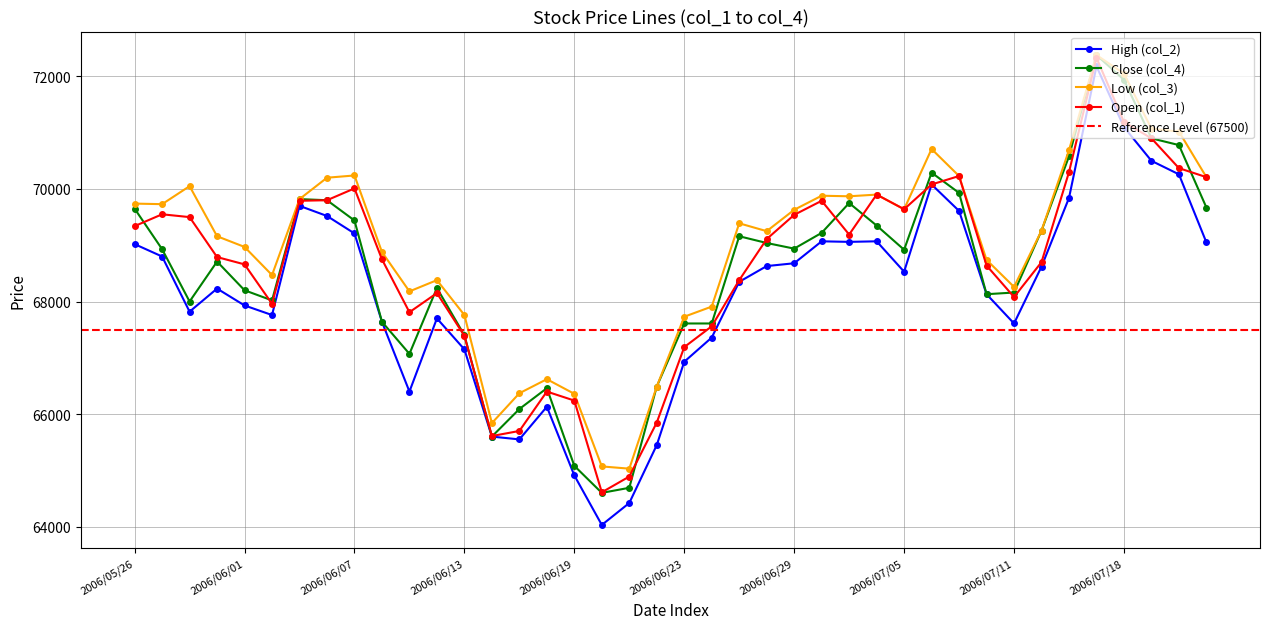

Reading left to right, list all the values displayed in this chart.

High (col_2): 2006/05/26=69020	2006/05/29=68800	2006/05/30=67820	2006/05/31=68230	2006/06/01=67930	2006/06/02=67760	2006/06/05=69700	2006/06/06=69520	2006/06/07=69210	2006/06/08=67640	2006/06/09=66400	2006/06/12=67700	2006/06/13=67150	2006/06/14=65600	2006/06/15=65550	2006/06/16=66130	2006/06/19=64910	2006/06/20=64030	2006/06/21=64420	2006/06/22=65450	2006/06/23=66930	2006/06/26=67360	2006/06/27=68350	2006/06/28=68630	2006/06/29=68680	2006/06/30=69070	2006/07/03=69060	2006/07/04=69070	2006/07/05=68530	2006/07/06=70080	2006/07/07=69610	2006/07/10=68130	2006/07/11=67610	2006/07/12=68620	2006/07/13=69840	2006/07/14=72180	2006/07/18=71100	2006/07/19=70500	2006/07/20=70260	2006/07/21=69050
Close (col_4): 2006/05/26=69650	2006/05/29=68930	2006/05/30=68000	2006/05/31=68710	2006/06/01=68200	2006/06/02=68020	2006/06/05=69820	2006/06/06=69800	2006/06/07=69440	2006/06/08=67640	2006/06/09=67070	2006/06/12=68240	2006/06/13=67400	2006/06/14=65600	2006/06/15=66090	2006/06/16=66460	2006/06/19=65080	2006/06/20=64600	2006/06/21=64690	2006/06/22=66490	2006/06/23=67610	2006/06/26=67610	2006/06/27=69160	2006/06/28=69040	2006/06/29=68940	2006/06/30=69220	2006/07/03=69750	2006/07/04=69350	2006/07/05=68920	2006/07/06=70290	2006/07/07=69930	2006/07/10=68130	2006/07/11=68160	2006/07/12=69260	2006/07/13=70580	2006/07/14=72380	2006/07/18=71940	2006/07/19=70900	2006/07/20=70780	2006/07/21=69670
Low (col_3): 2006/05/26=69740	2006/05/29=69730	2006/05/30=70050	2006/05/31=69160	2006/06/01=68970	2006/06/02=68470	2006/06/05=69820	2006/06/06=70200	2006/06/07=70240	2006/06/08=68880	2006/06/09=68180	2006/06/12=68380	2006/06/13=67760	2006/06/14=65840	2006/06/15=66370	2006/06/16=66620	2006/06/19=66360	2006/06/20=65070	2006/06/21=65030	2006/06/22=66490	2006/06/23=67730	2006/06/26=67910	2006/06/27=69390	2006/06/28=69250	2006/06/29=69630	2006/06/30=69880	2006/07/03=69870	2006/07/04=69900	2006/07/05=69640	2006/07/06=70710	2006/07/07=70230	2006/07/10=68740	2006/07/11=68260	2006/07/12=69260	2006/07/13=70690	2006/07/14=72380	2006/07/18=72050	2006/07/19=71070	2006/07/20=71020	2006/07/21=70210
Open (col_1): 2006/05/26=69340	2006/05/29=69550	2006/05/30=69500	2006/05/31=68790	2006/06/01=68660	2006/06/02=67960	2006/06/05=69790	2006/06/06=69800	2006/06/07=70010	2006/06/08=68750	2006/06/09=67810	2006/06/12=68150	2006/06/13=67390	2006/06/14=65610	2006/06/15=65700	2006/06/16=66400	2006/06/19=66240	2006/06/20=64610	2006/06/21=64890	2006/06/22=65850	2006/06/23=67190	2006/06/26=67560	2006/06/27=68380	2006/06/28=69110	2006/06/29=69540	2006/06/30=69790	2006/07/03=69190	2006/07/04=69900	2006/07/05=69640	2006/07/06=70080	2006/07/07=70230	2006/07/10=68640	2006/07/11=68080	2006/07/12=68700	2006/07/13=70300	2006/07/14=72330	2006/07/18=71190	2006/07/19=70900	2006/07/20=70370	2006/07/21=70210